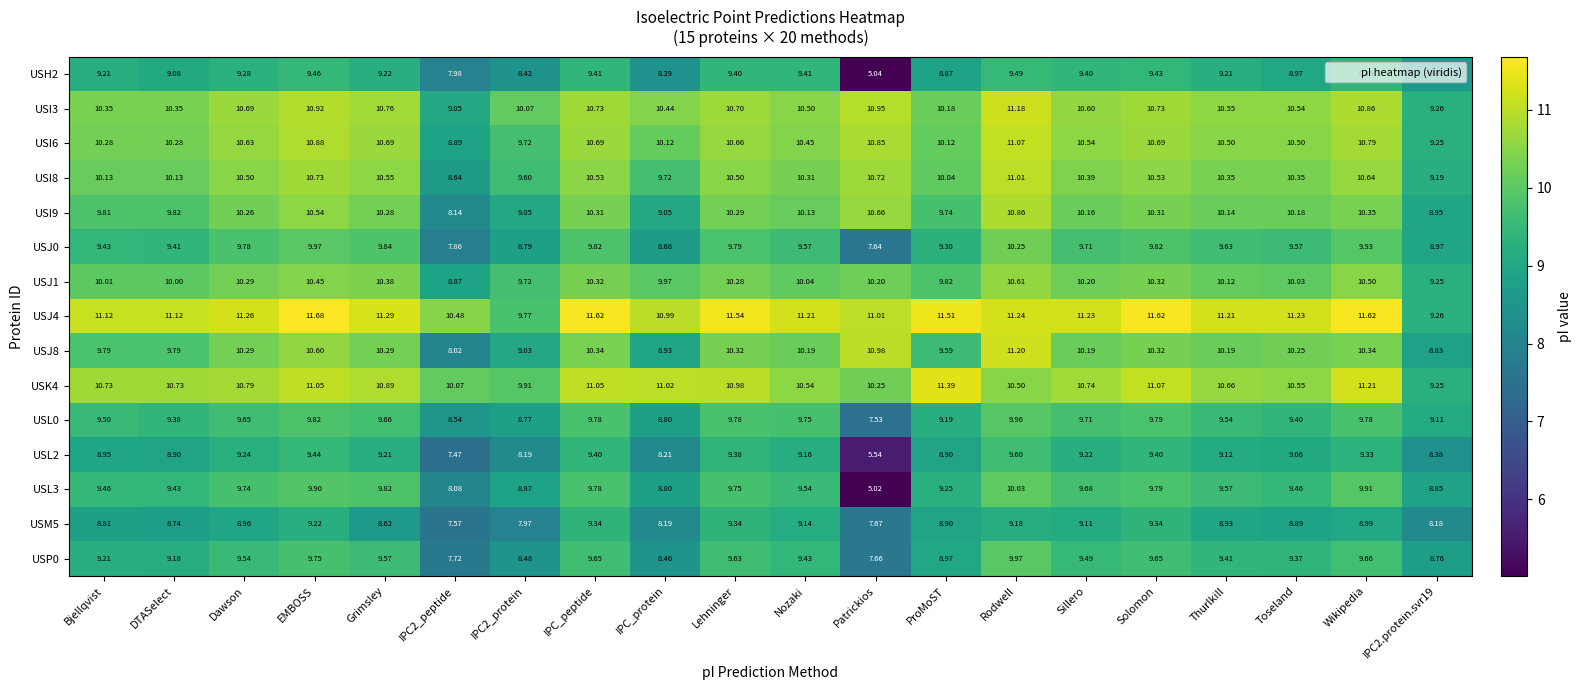

At which category is the sum across all series the highest?

Rodwell